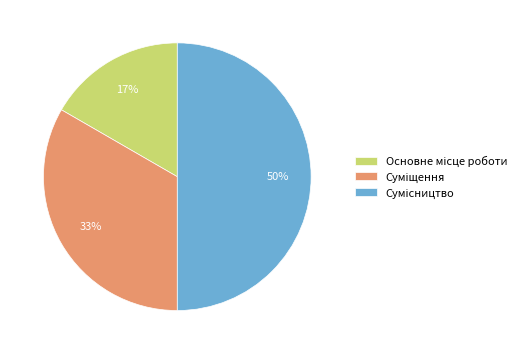

To the nearest percent, what is the difference between the largest and smallest slice percentages?

33%